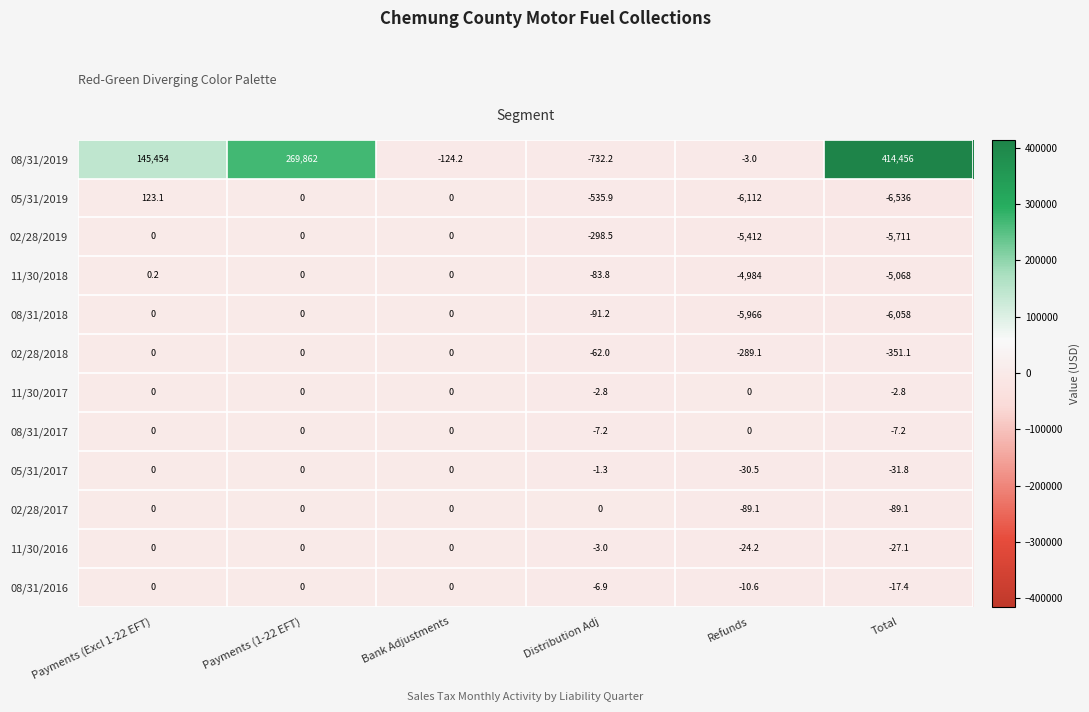

What is the difference between the second highest and minimum values in the 08/31/2018 series?

6058.0